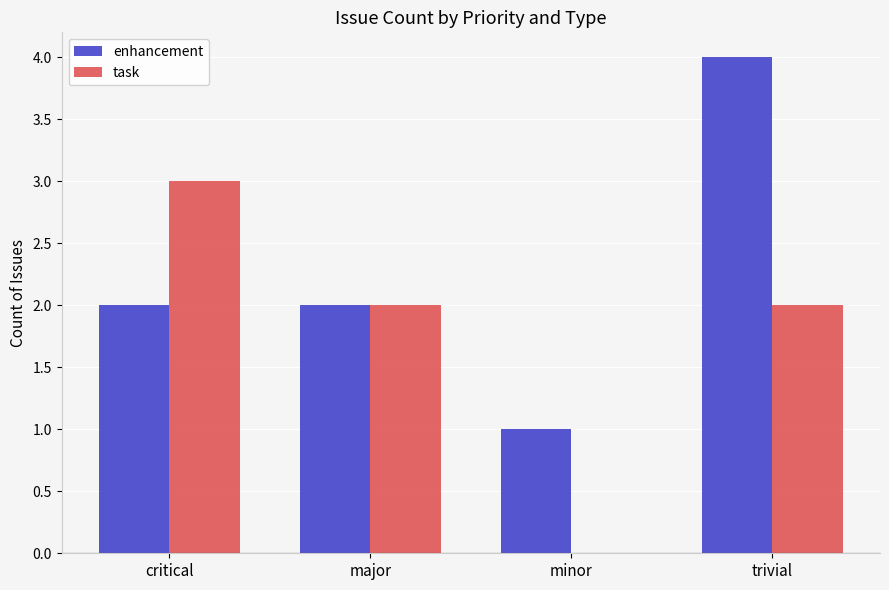

True or false: task has a value of 0 at minor.

True